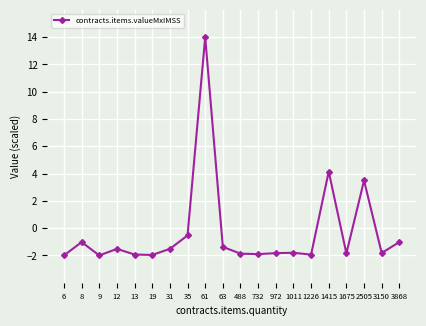

At which category does the data reach its first local valley?

9